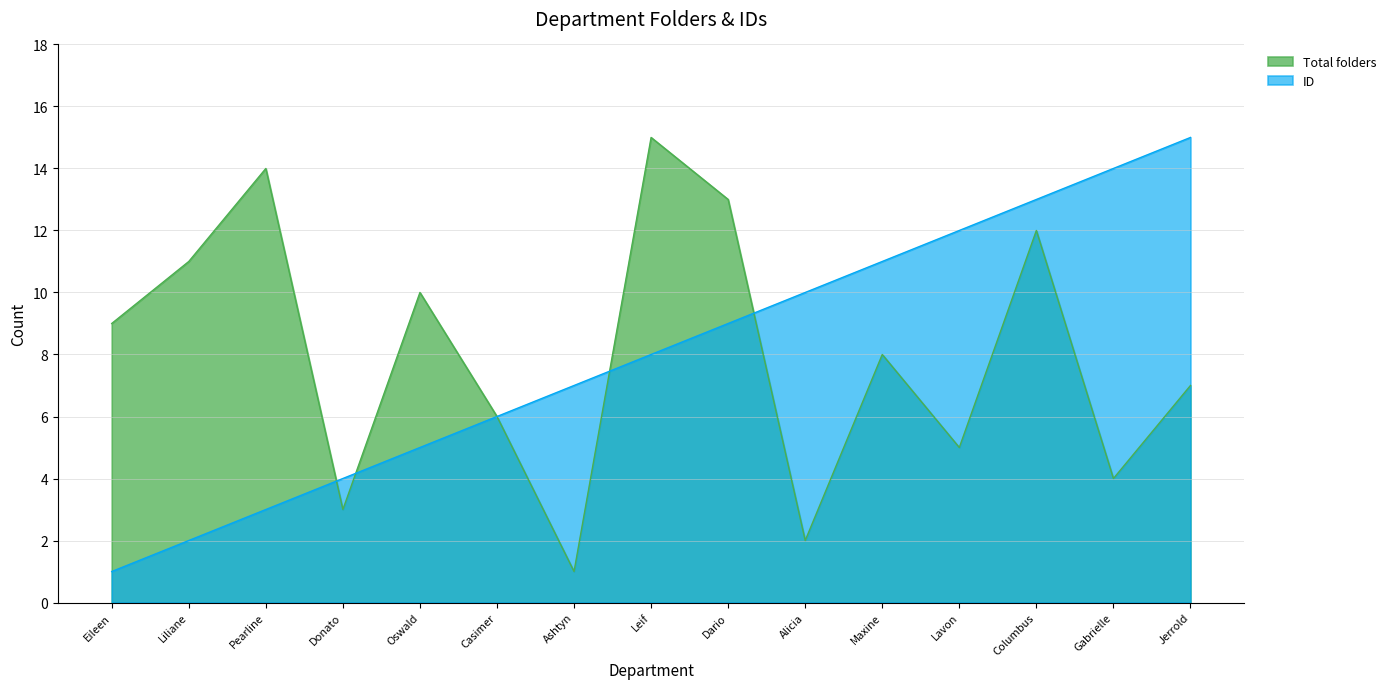

Is the value of ID at Jerrold greater than the value of Total folders at Donato?

Yes